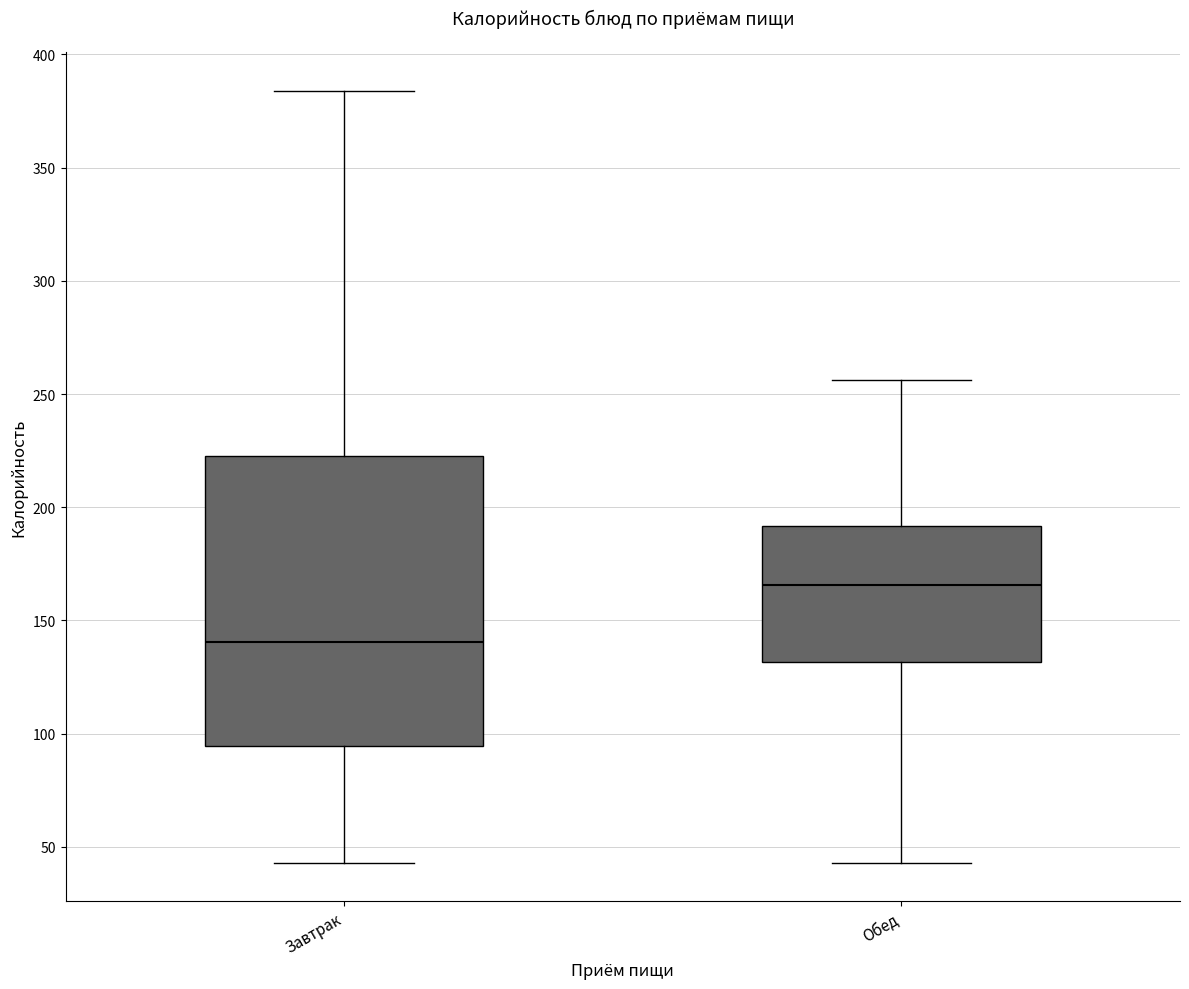

Reading left to right, read every box against the y-axis: the position of its median line, the range the box covers, and the ends of its whiskers. The values are not printed on the chart, so give them approximately, as read against the axis.

Завтрак: median 140, box 95 to 225, whiskers 45 to 385
Обед: median 165, box 130 to 190, whiskers 45 to 255